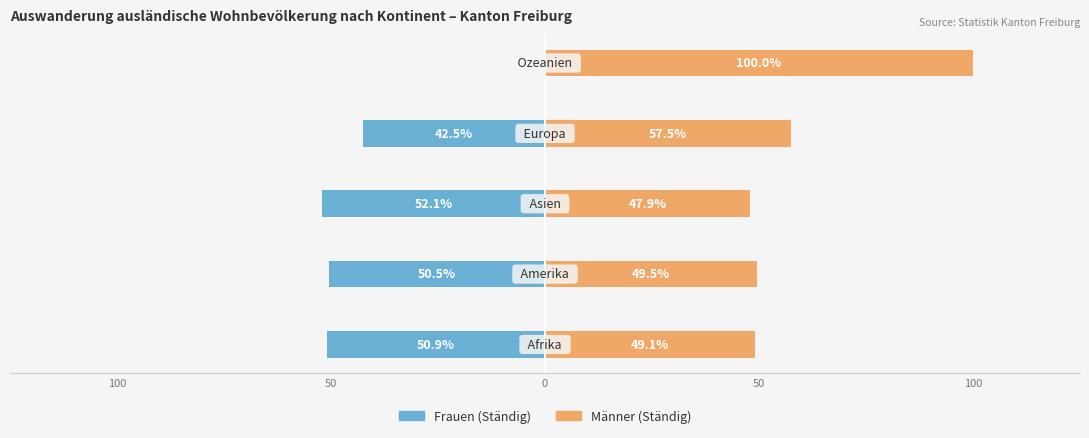

What is the average value of the Frauen (Ständig) series?

-39.2